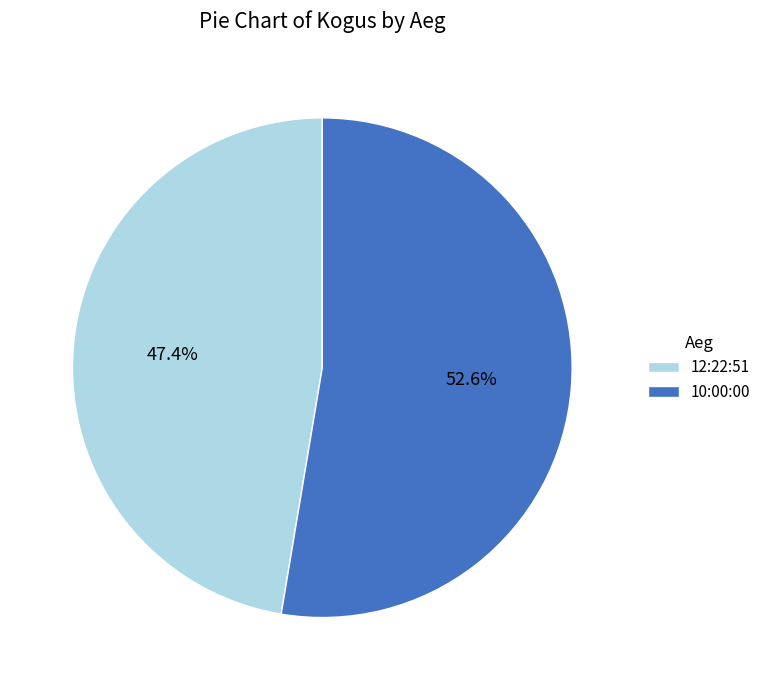

To the nearest percent, what is the average slice percentage?

50%